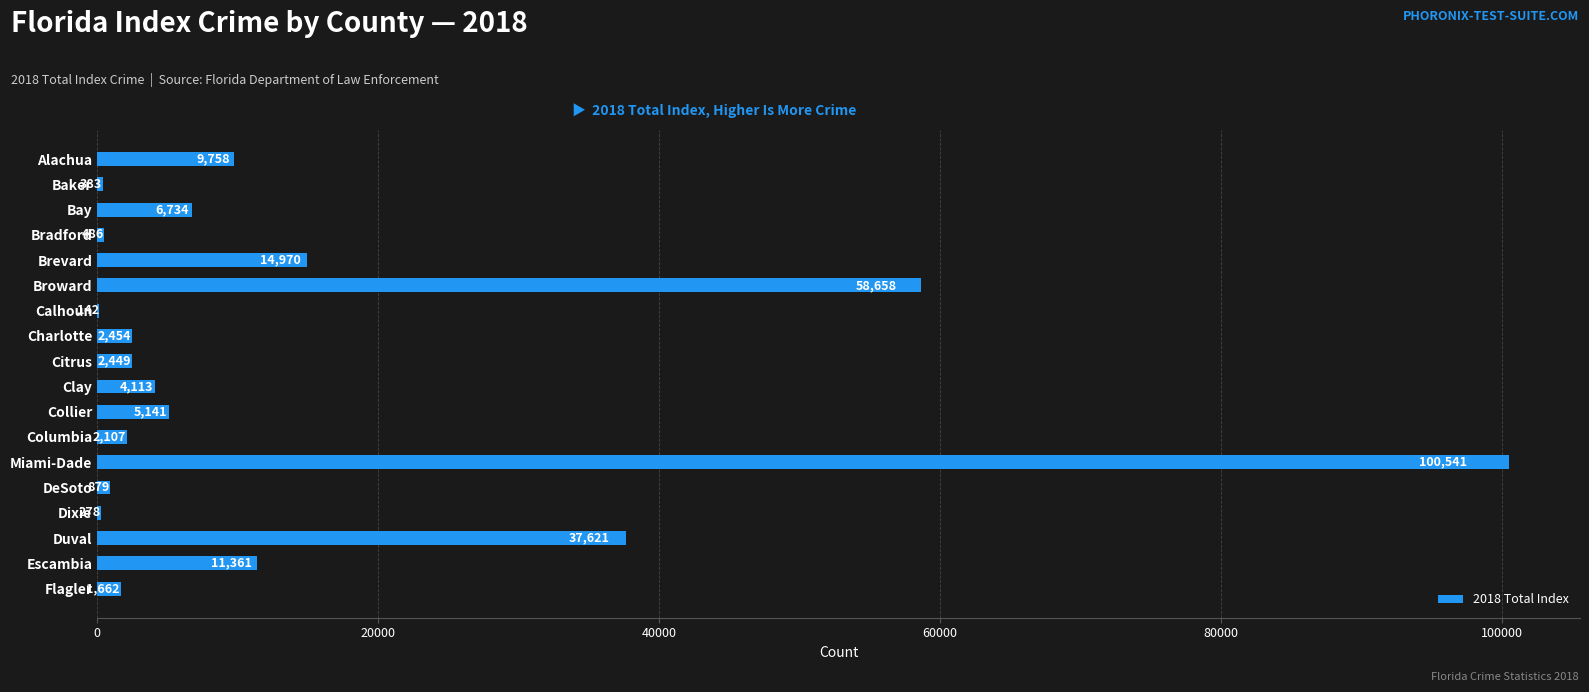

Reading top to bottom, transcribe all the data shown in this chart.

Alachua=9758	Baker=383	Bay=6734	Bradford=486	Brevard=14970	Broward=58658	Calhoun=142	Charlotte=2454	Citrus=2449	Clay=4113	Collier=5141	Columbia=2107	Miami-Dade=100541	DeSoto=879	Dixie=278	Duval=37621	Escambia=11361	Flagler=1662